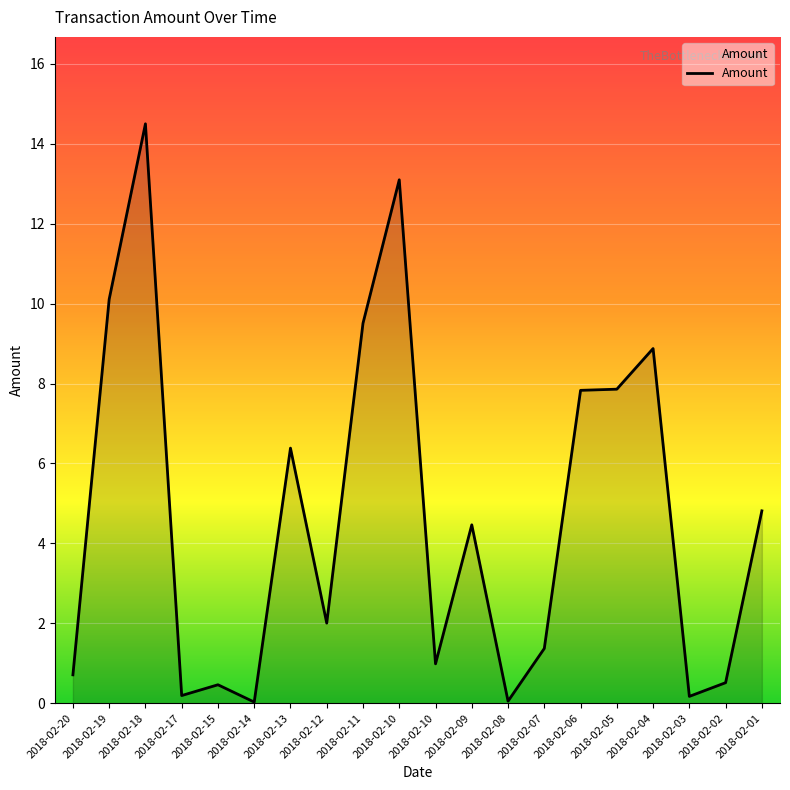

The value at 2018-02-07 is 0.9. True or false?

False